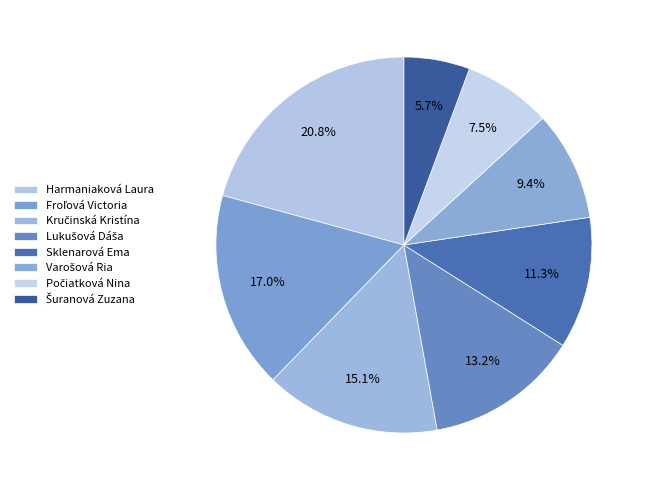

To the nearest percent, what portion does Šuranová Zuzana represent?

6%